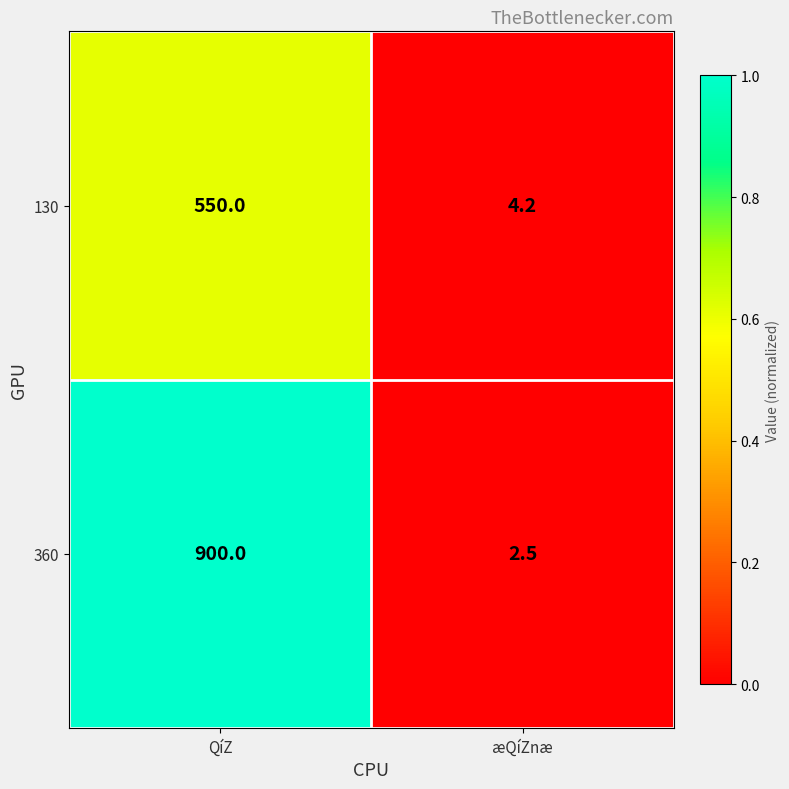

The 130 series shows 4.2 at æQíZnæ. True or false?

True